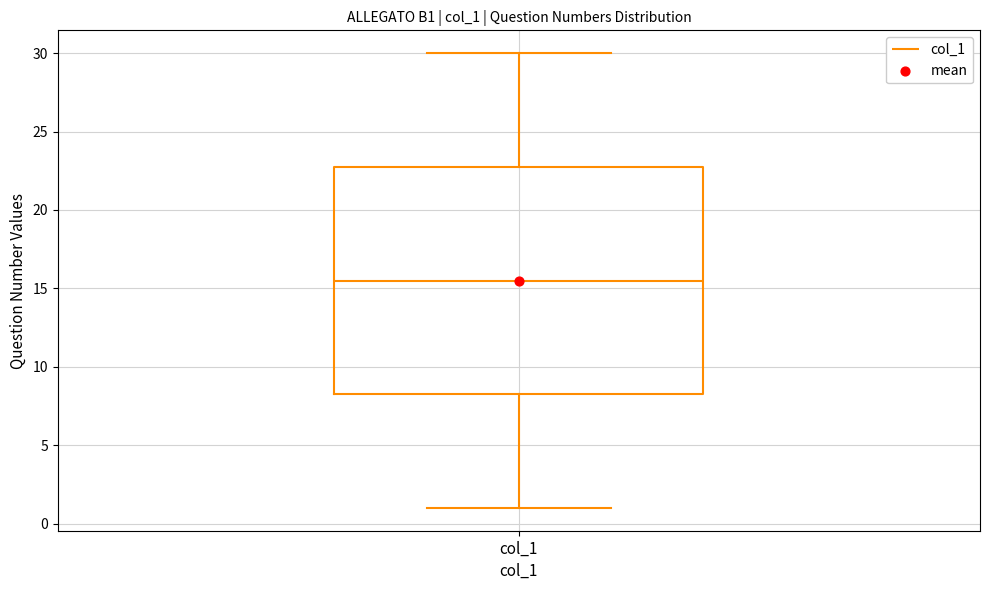

Where does the upper whisker of the box for col_1 end on the y-axis? The values are not printed on the chart, so give them approximately, as read against the axis.

30.0